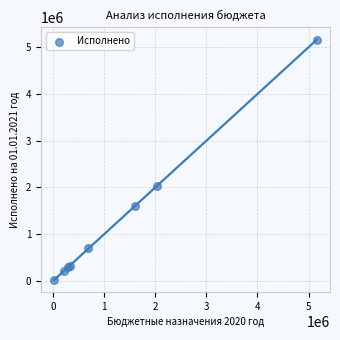

What Y value in the scatter plot is closest to 2592317?

2038618.8